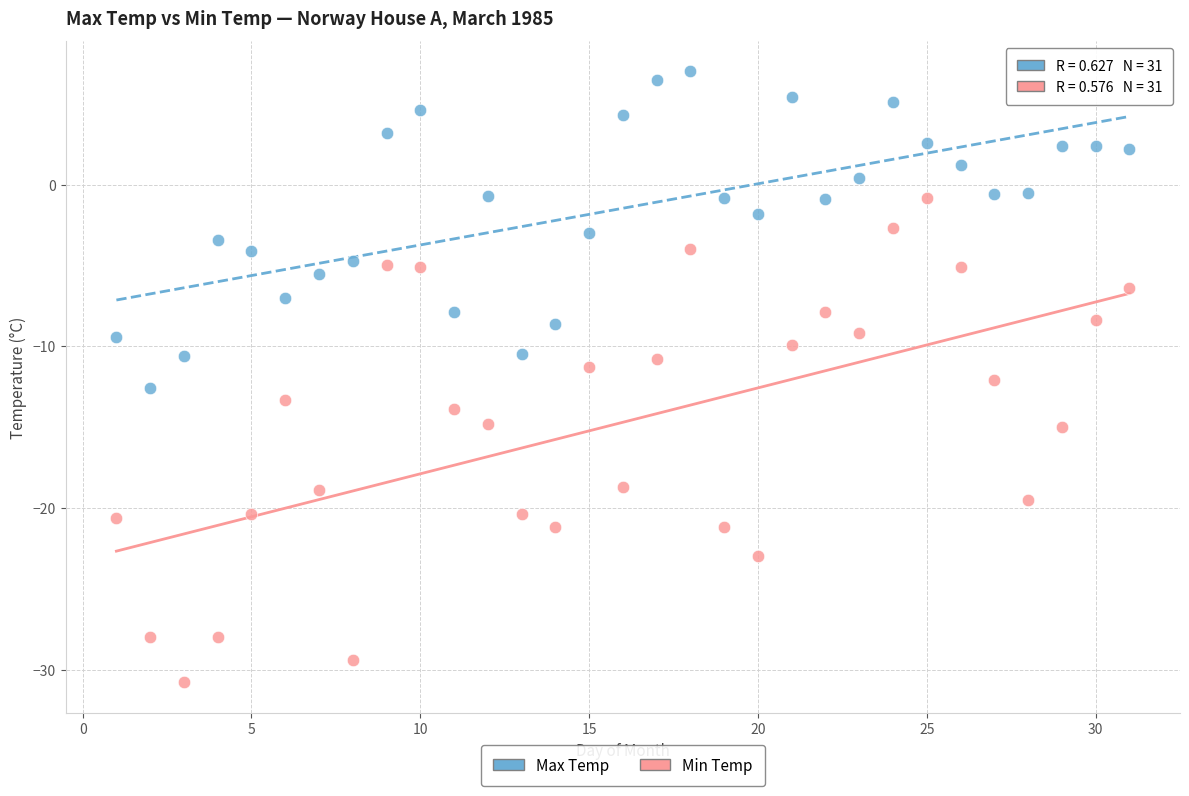

Which series contains the highest Y value?

Max Temp